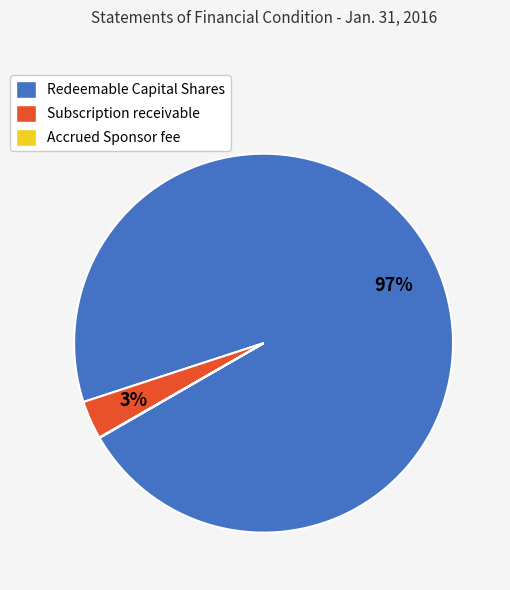

Is Redeemable Capital Shares the majority of the pie?

Yes